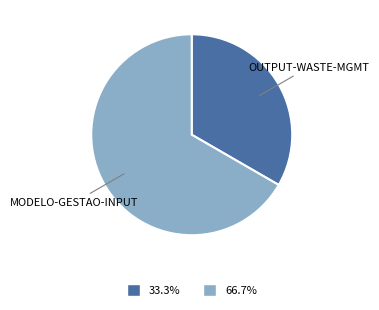

Approximately how many times larger is the value at OUTPUT-WASTE-MGMT compared to MODELO-GESTAO-INPUT?

0.5